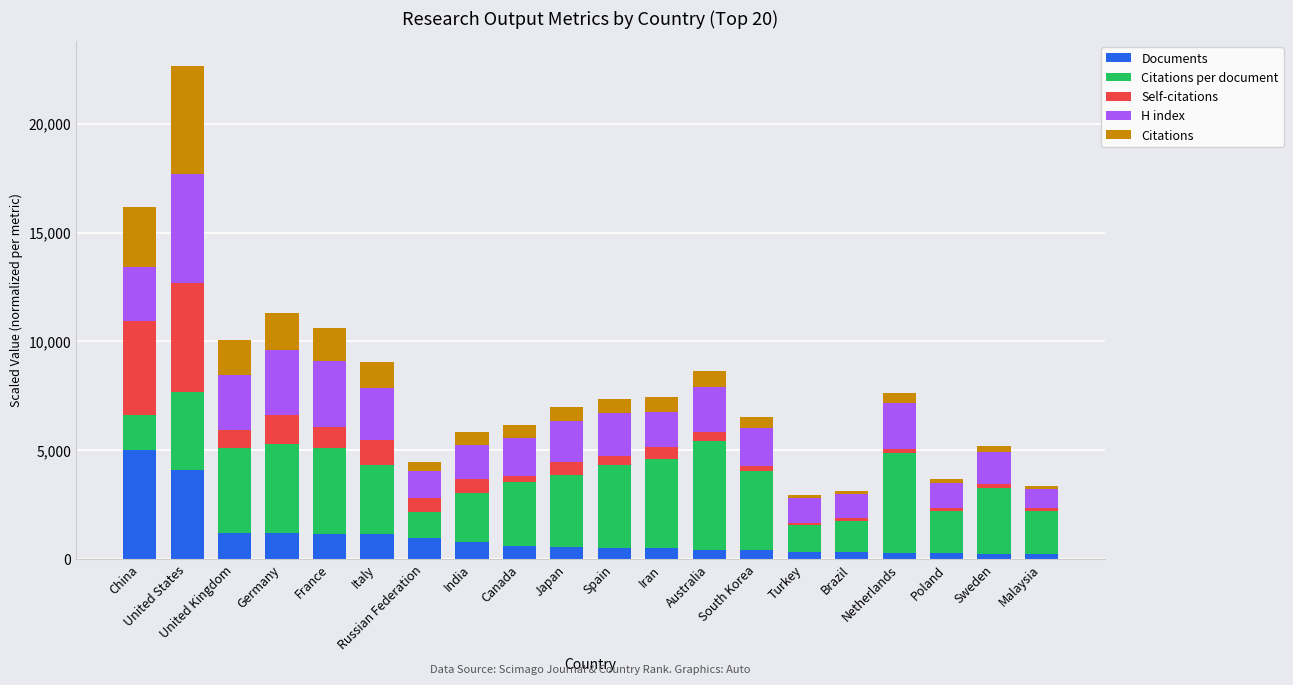

How many distinct data groups are displayed?

5